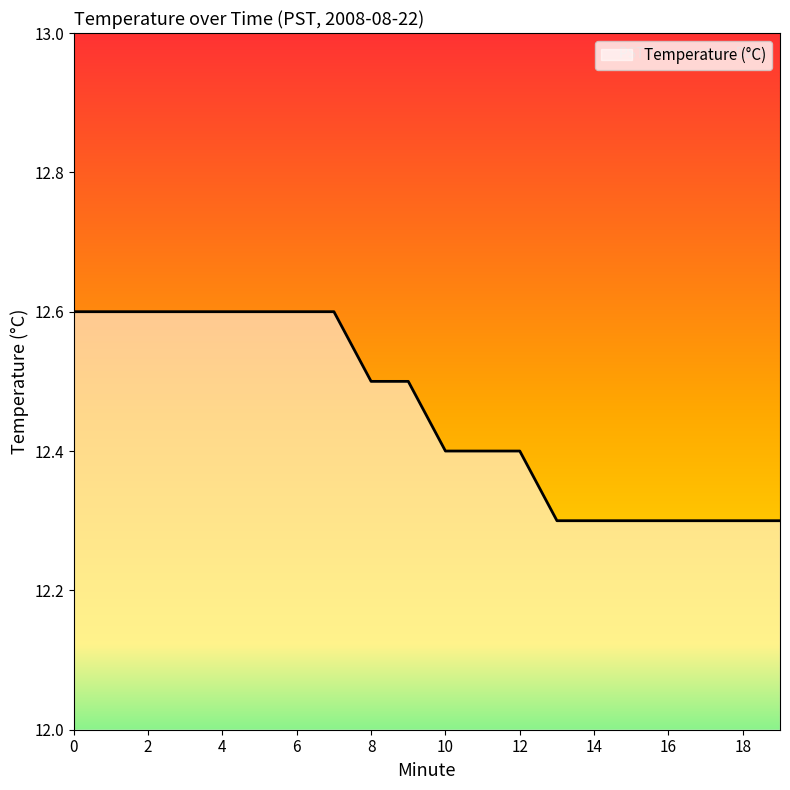

What is the maximum value shown in the chart?

12.6